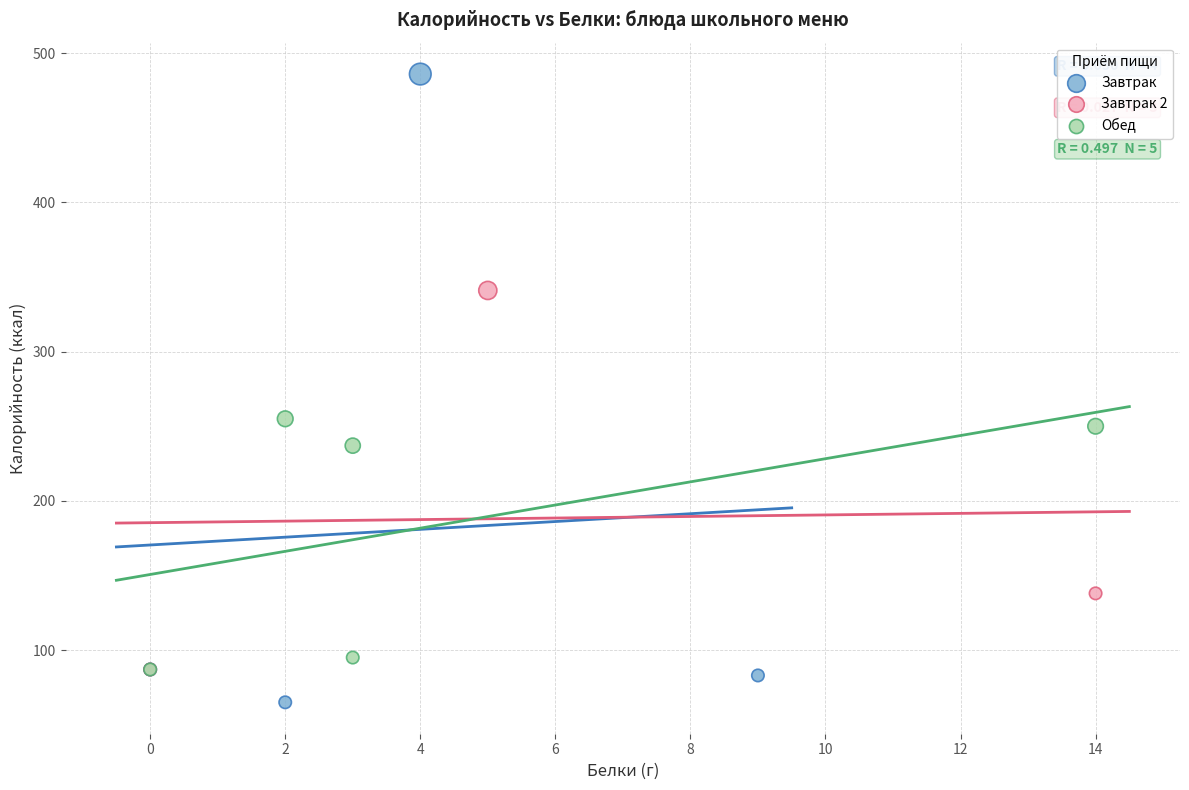

Which series contains the highest Y value?

Завтрак